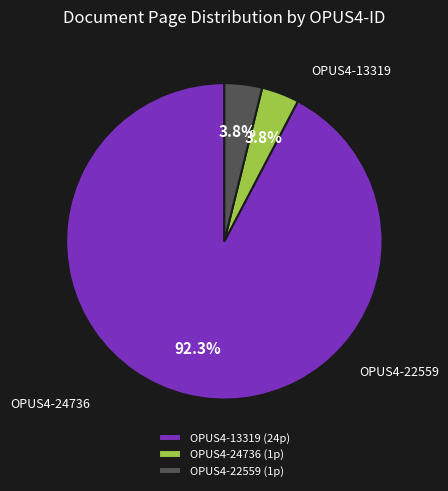

Do OPUS4-24736 and OPUS4-22559 together represent more than half of the pie?

No